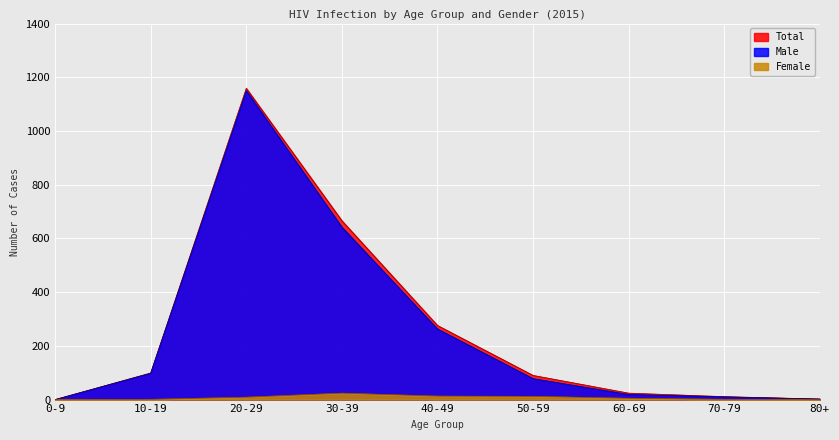

What is the total value across all series at 80+?

4